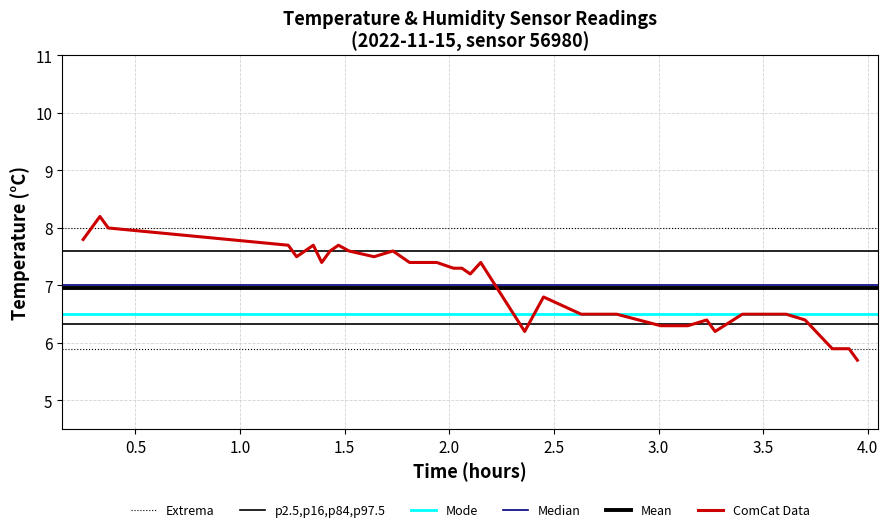

True or false: there are more than 0 points higher than both neighbors.

True